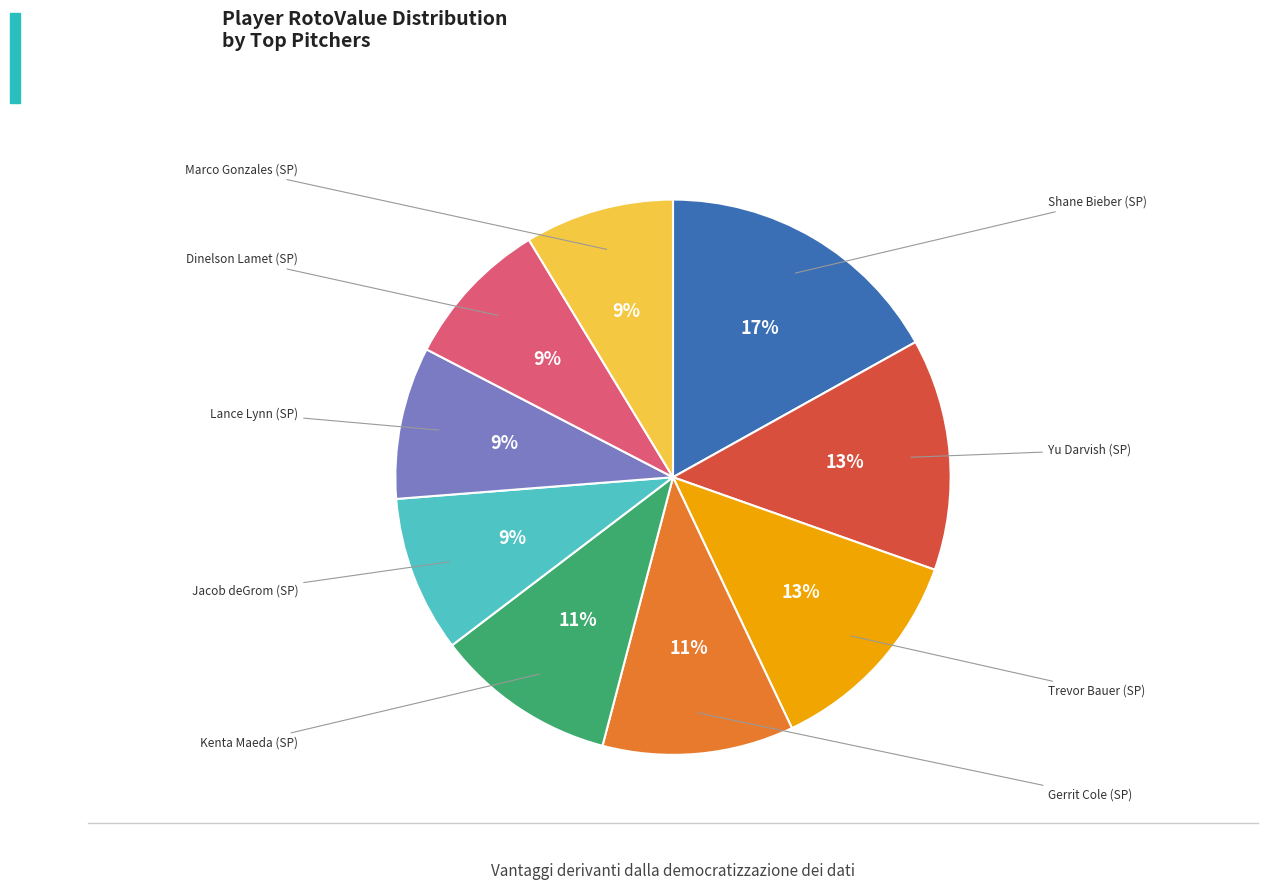

Count the number of slices in the pie.

9